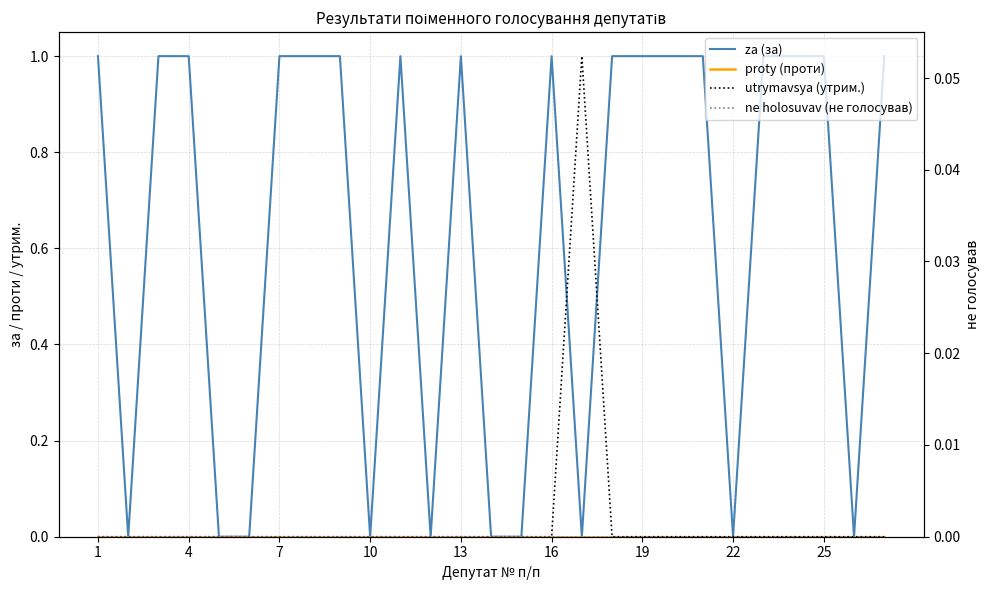

What is the spread (max minus min) of values at 25?

1